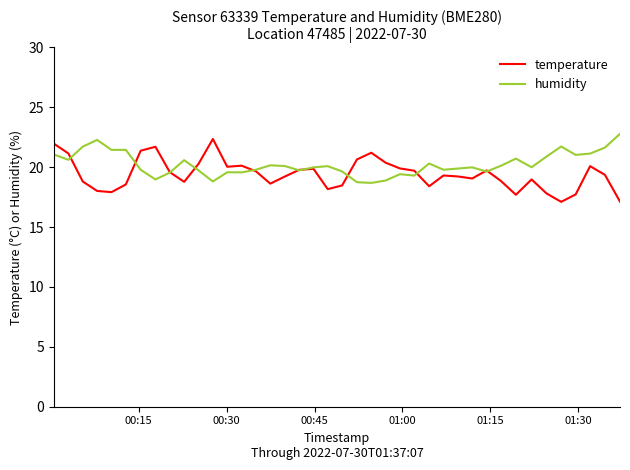

What is the maximum value for humidity?

22.8